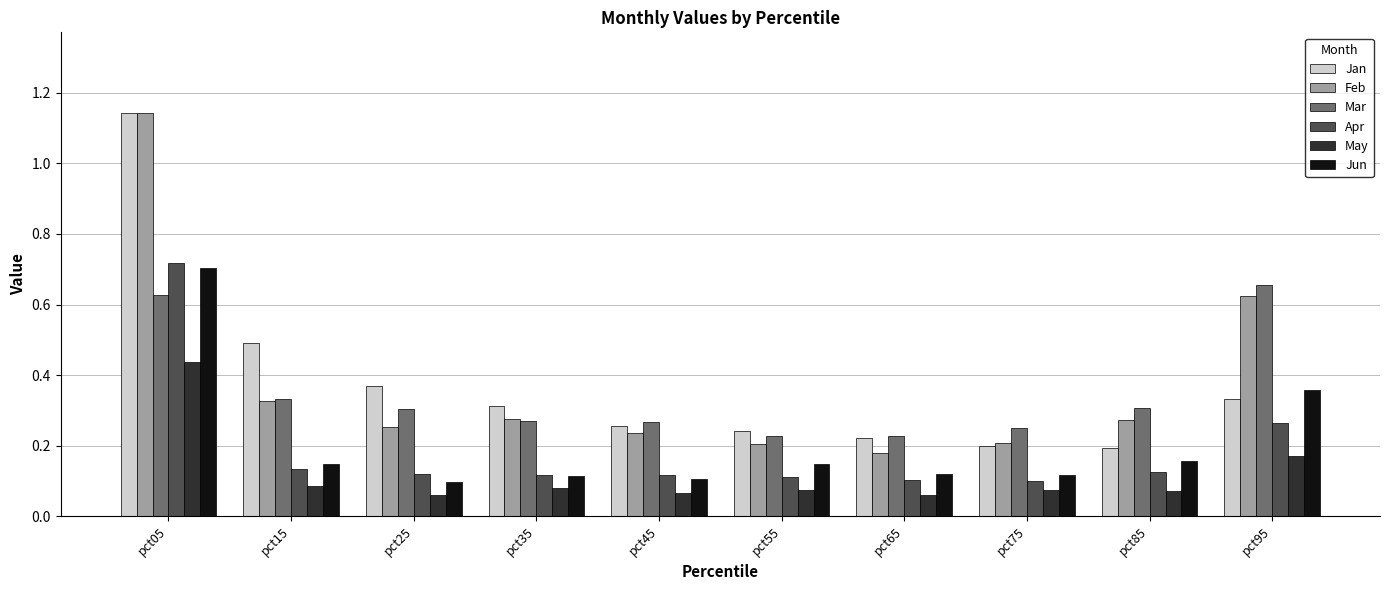

What is the difference between the maximum and second lowest values in the Feb series?

0.9